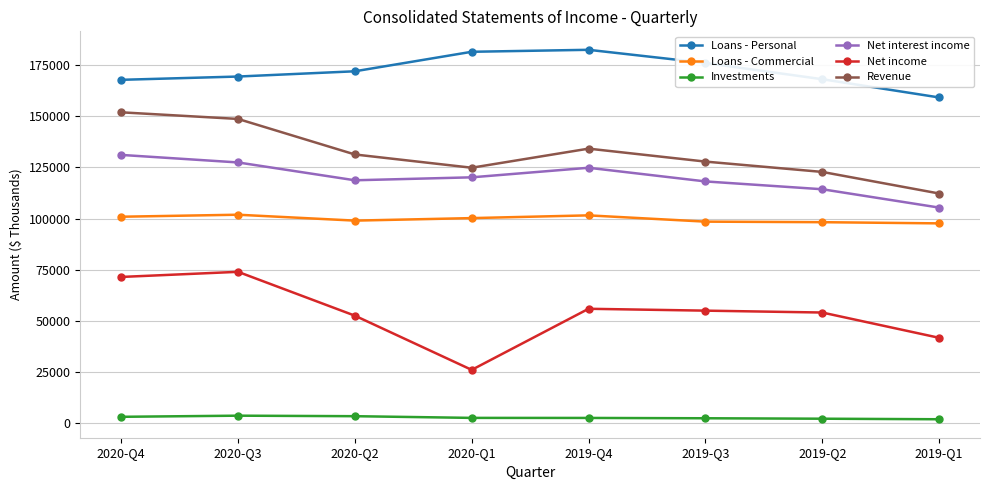

Between 2020-Q1 and 2019-Q3, which series saw the biggest shift?

Net income